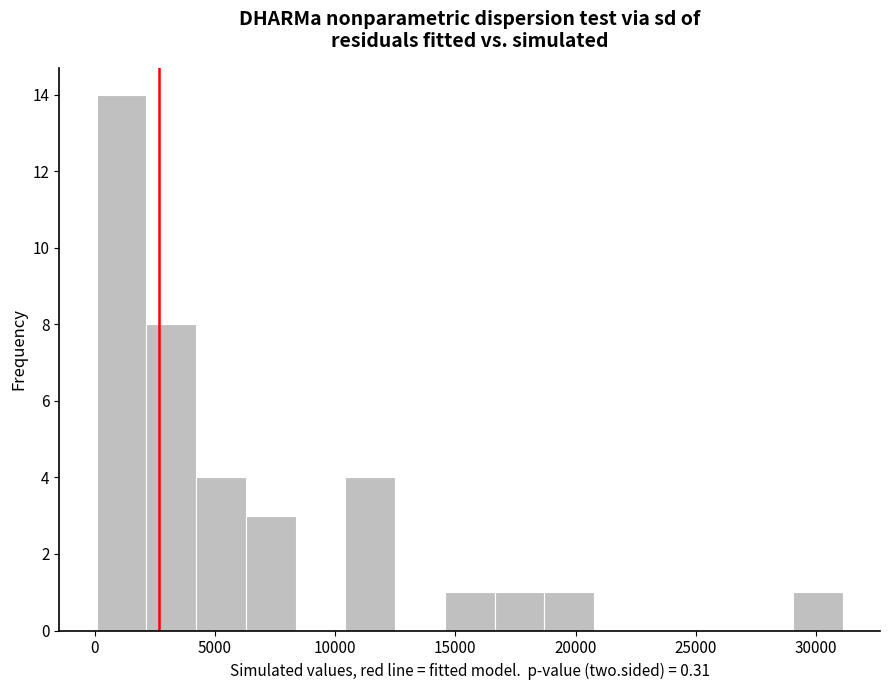

Which range on the x-axis has the tallest bar?

0 to 2000